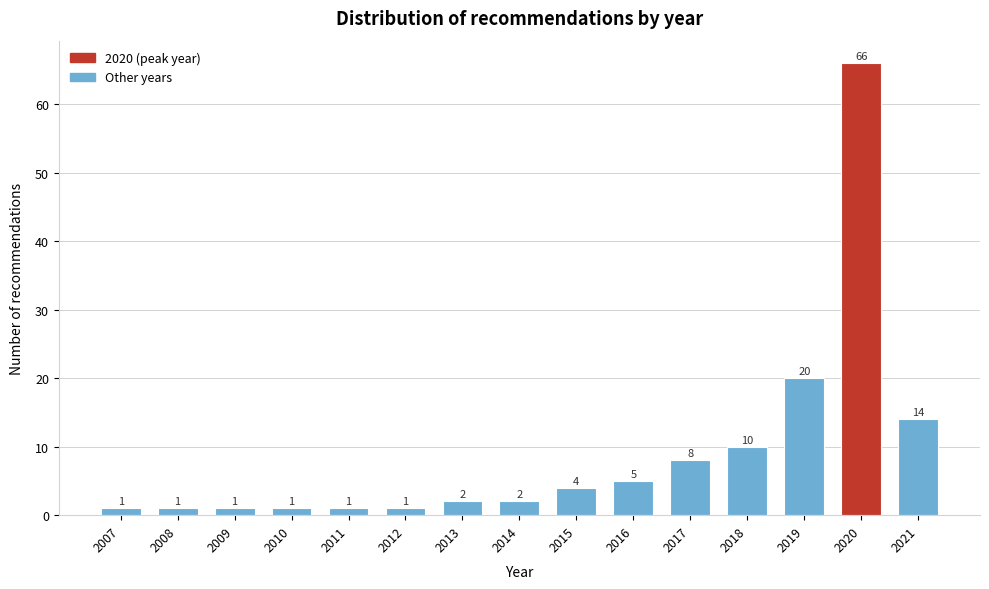

Reading left to right, transcribe all the data shown in this chart.

1	1	1	1	1	1	2	2	4	5	8	10	20	66	14